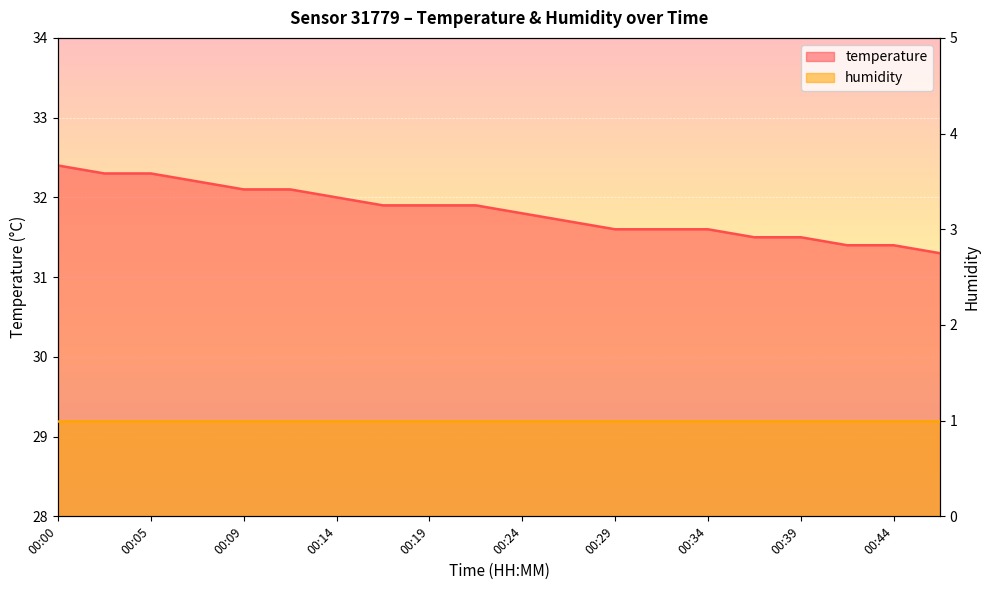

What is the value of the 9th point from the left?

31.9